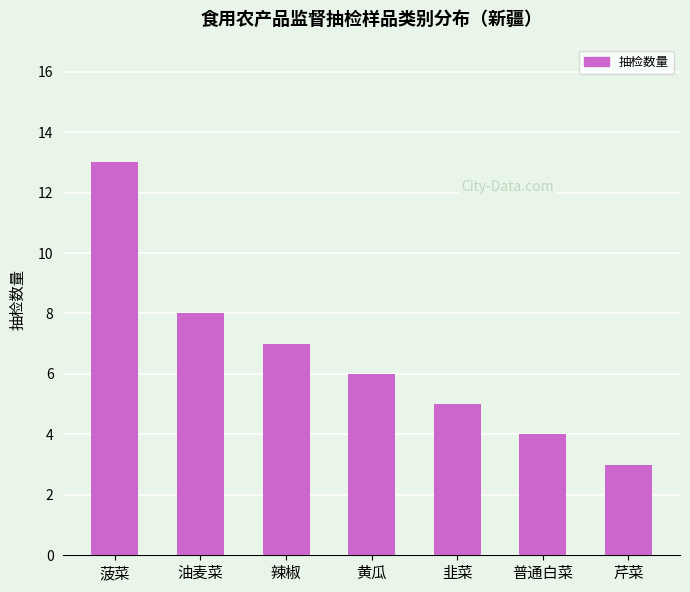

Are the bars horizontal?

No